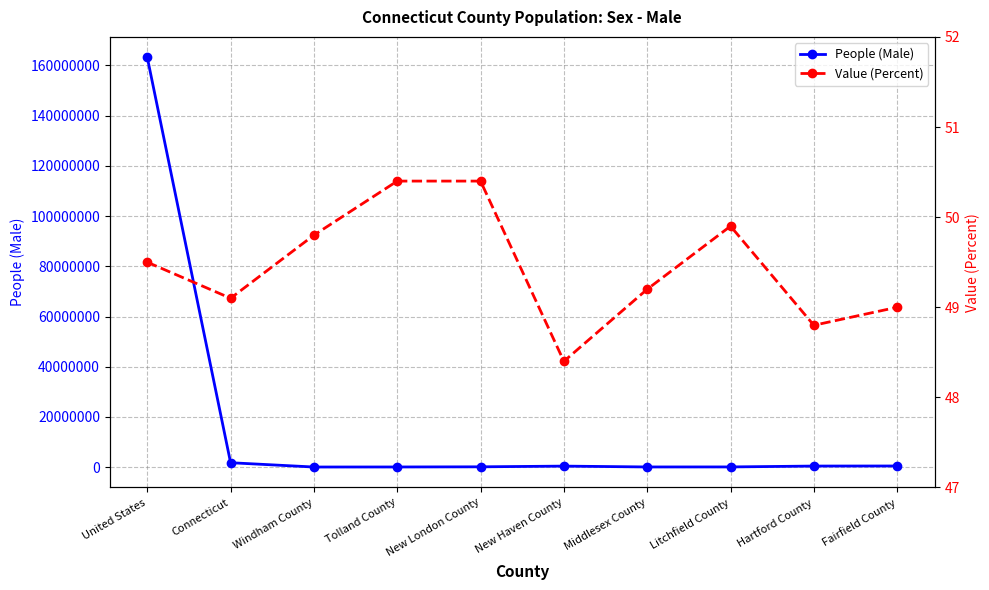

Which series has the largest range (max minus min)?

People (Male)